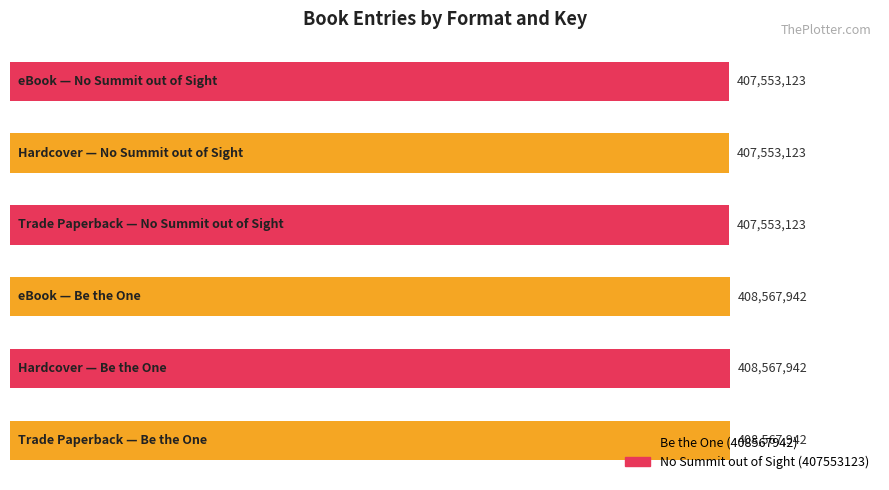

Does the chart contain any negative values?

No